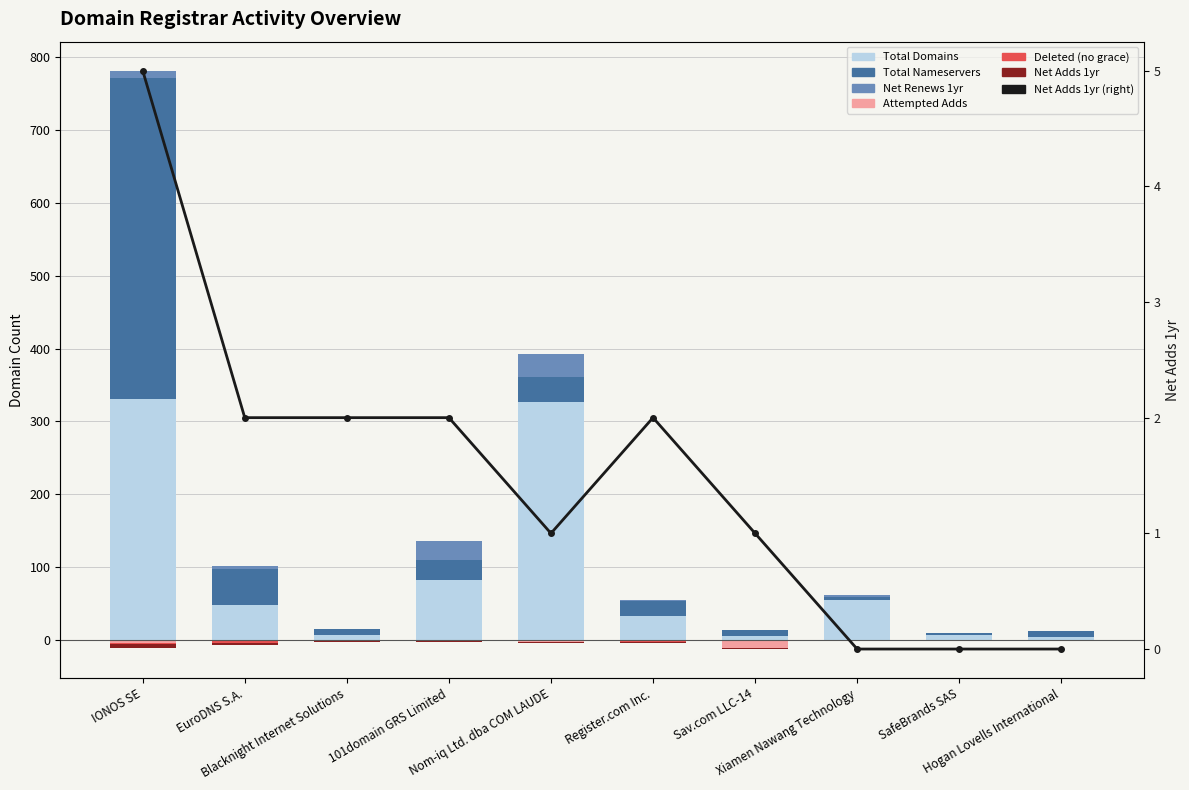

Reading left to right, extract all data points from this chart.

total-domains: 331	48	6	82	326	32	5	55	6	4
total-nameservers: 441	49	8	28	35	21	8	4	3	8
net-renews-1-yr: 10	4	1	26	31	1	0	2	0	0
attempted-adds: -5	-2	-2	-2	-3	-2	-12	-1	0	-1
deleted-domains-nograce: -1	-3	0	0	-1	-1	0	-1	0	0
net-adds-1-yr: -5	-2	-2	-2	-1	-2	-1	0	0	0